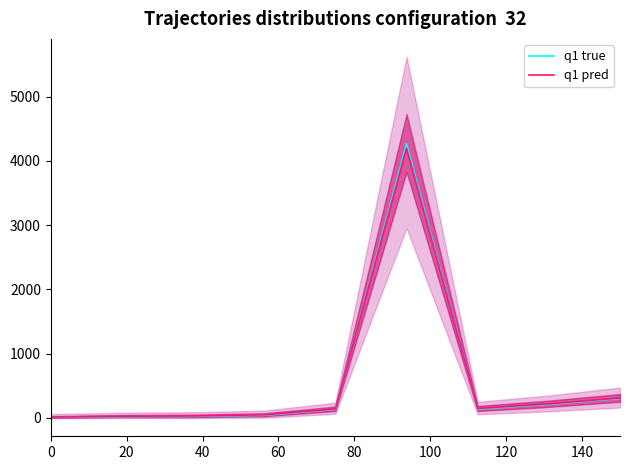

What is the sum of the q1 true values at 100 and 120?

4404.0